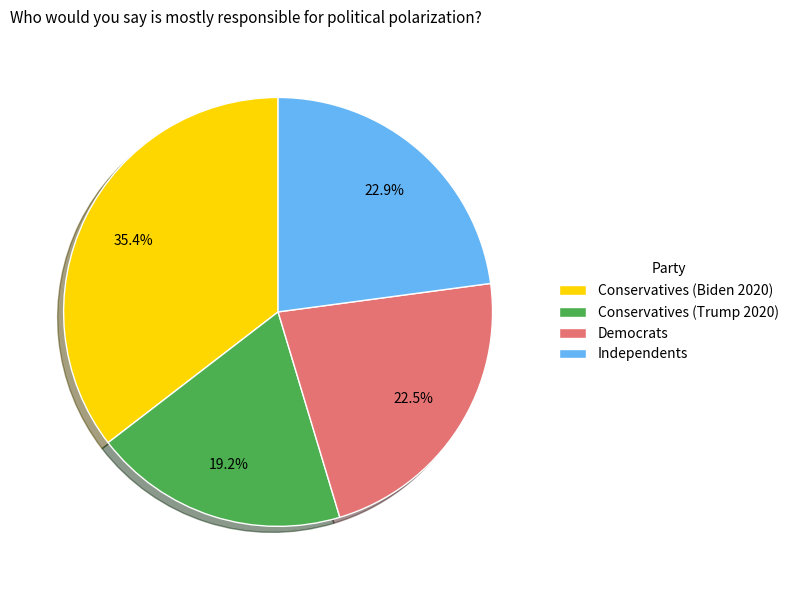

Which slice is the smallest?

Conservatives (Trump 2020)